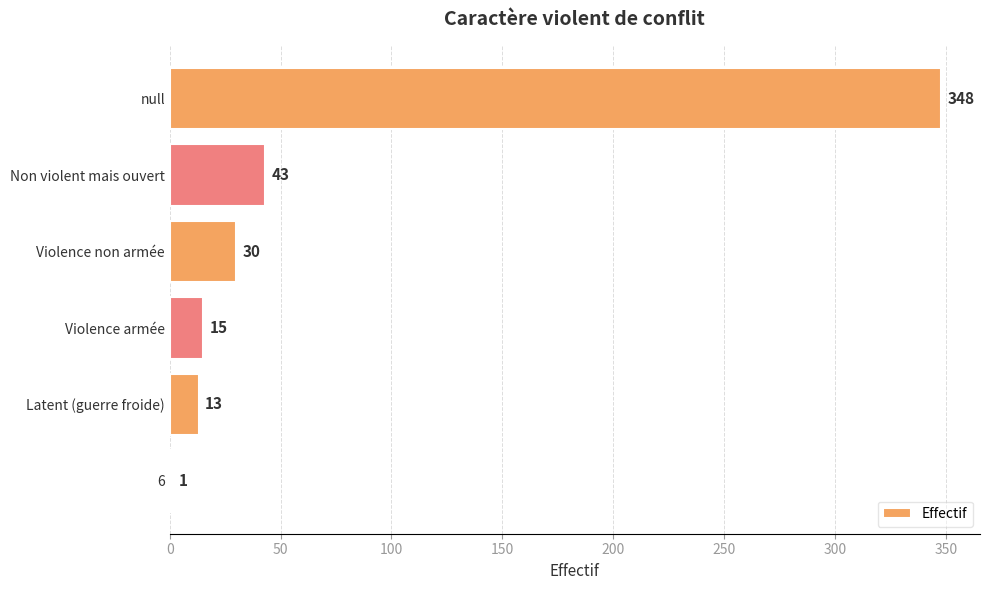

What is the sum of all values?

450